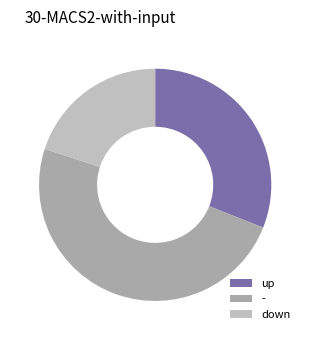

How many segments does this pie chart have?

3